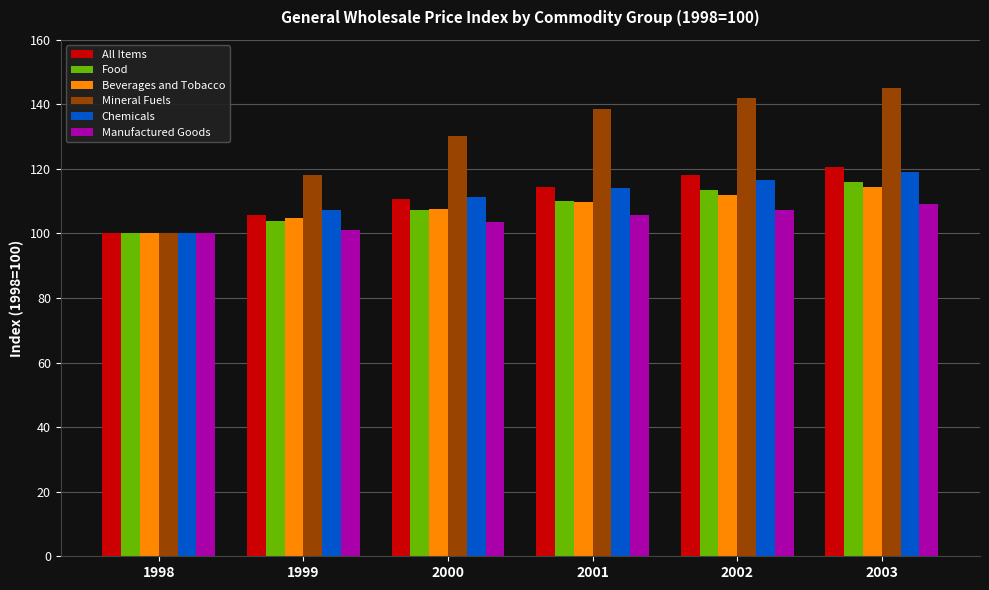

What is the difference between the Beverages and Tobacco values at 2002 and 2001?

2.2